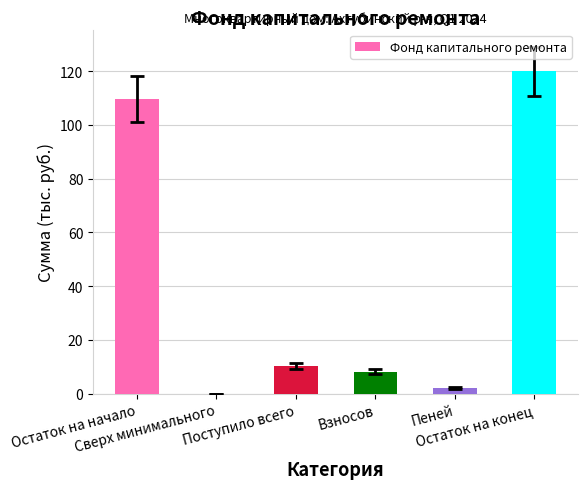

What is the maximum value shown in the chart?

119.9